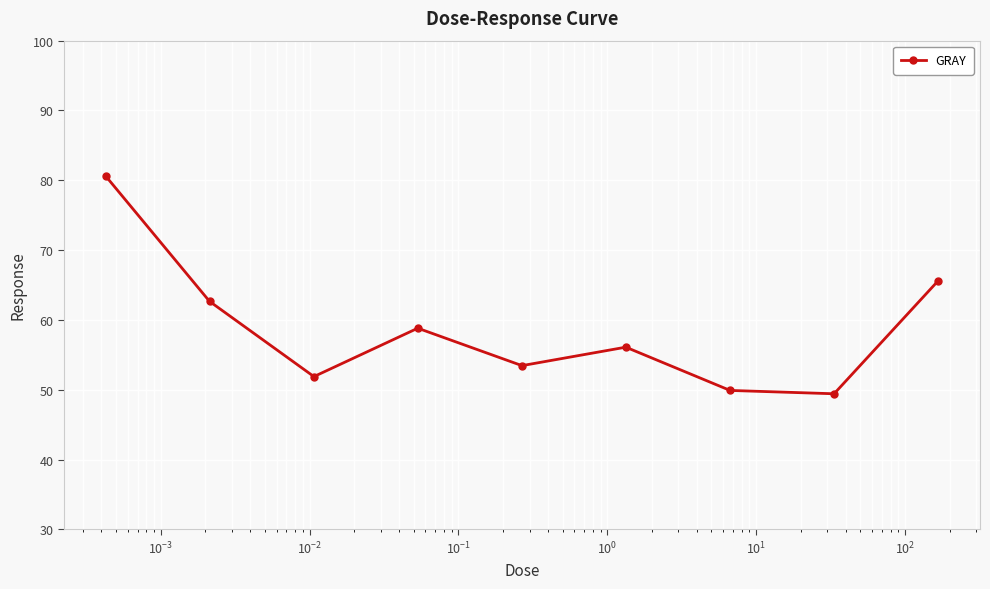

Reading left to right, transcribe all the data shown in this chart.

80.6	62.7	51.9	58.8	53.5	56.1	49.9	49.4	65.6